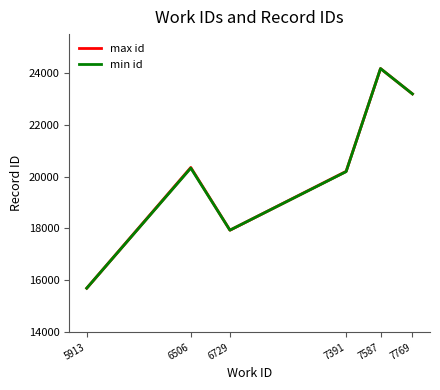

True or false: min id and max id cross at least once.

False